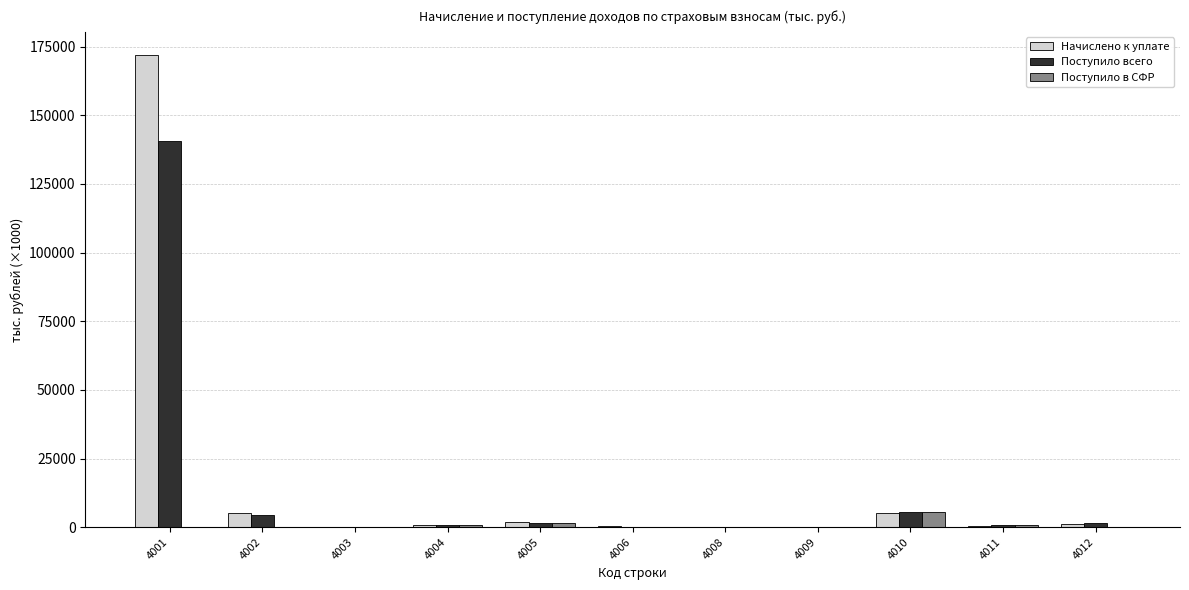

What is the highest value of the Поступило всего series?

140799.9